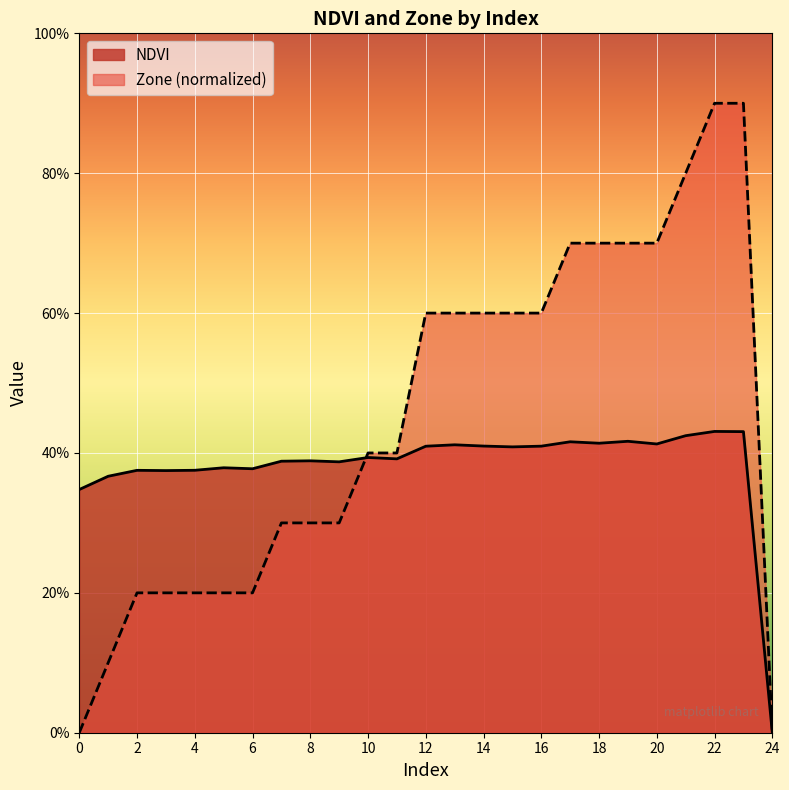

Read the NDVI value at 23.

0.4